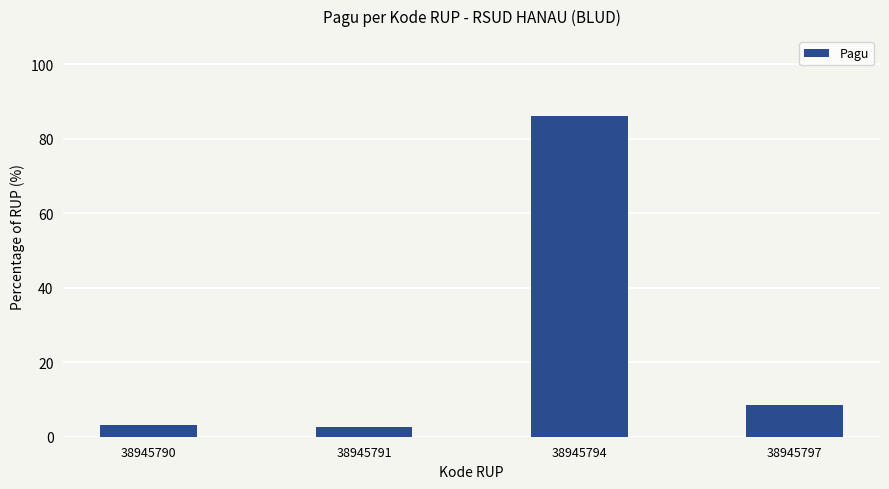

What is the sum of the values at 38945791 and 38945797?

11.0